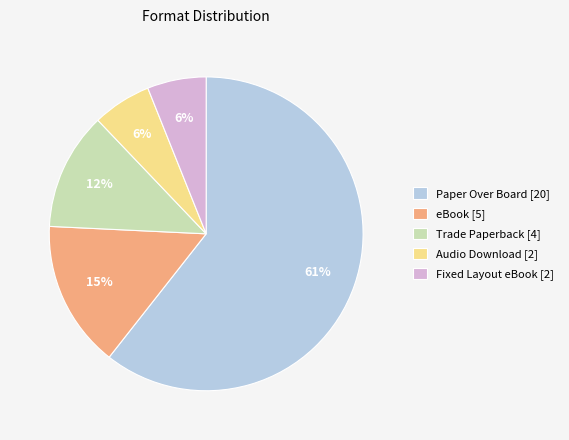

Does Paper Over Board account for over 50% of the chart?

Yes